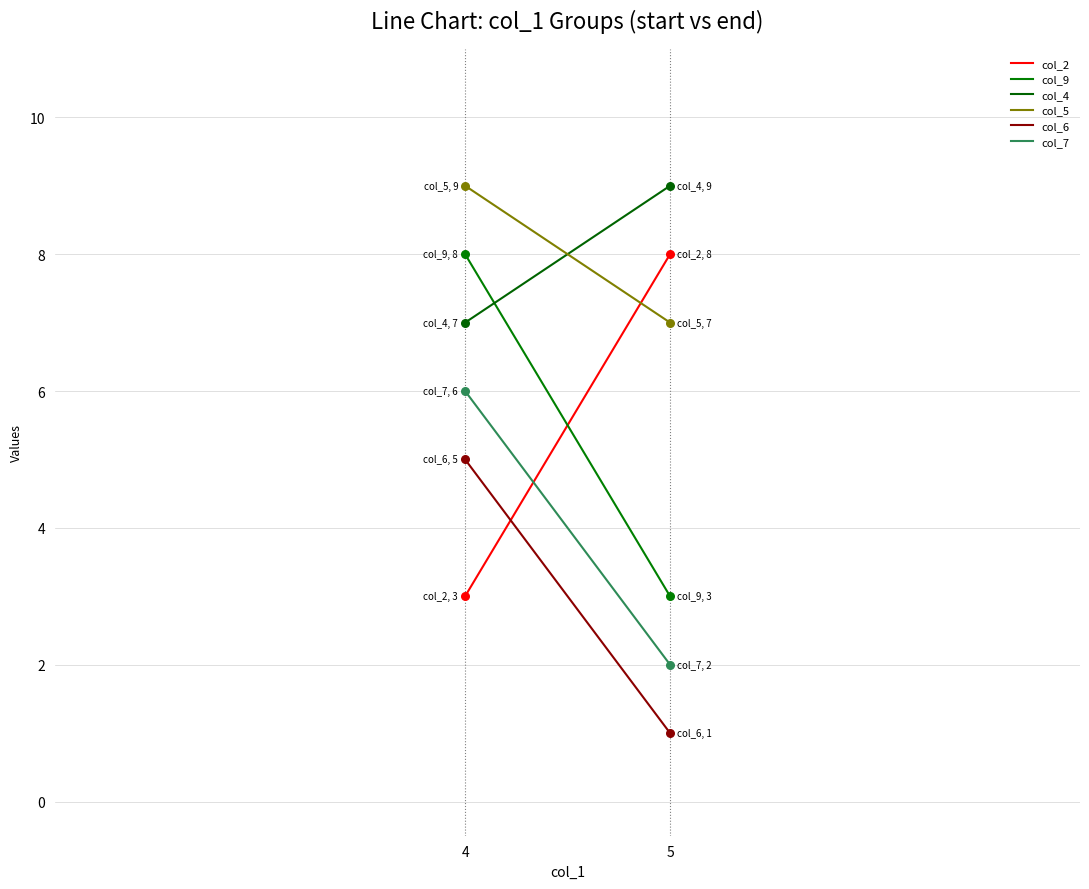

Which series contains the highest Y value?

col_4